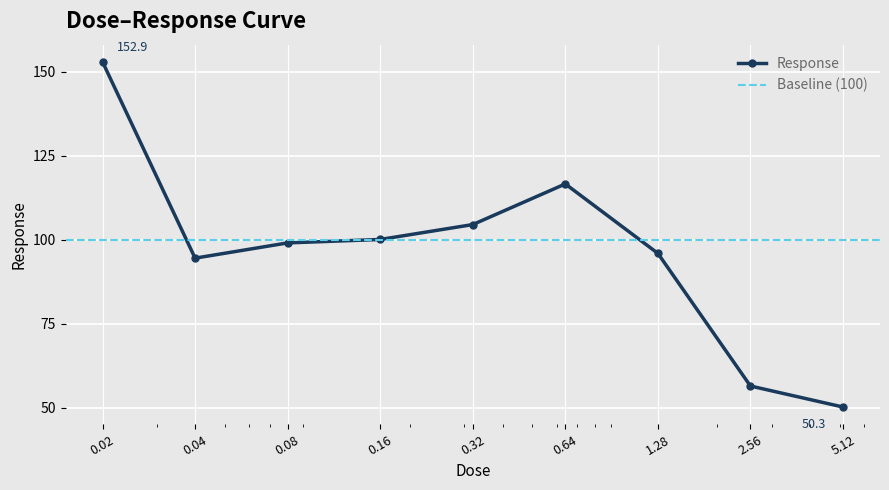

Rank the categories by value from highest to lowest.

0.02, 0.64, 0.32, 0.16, 0.08, 1.28, 0.04, 2.56, 5.12